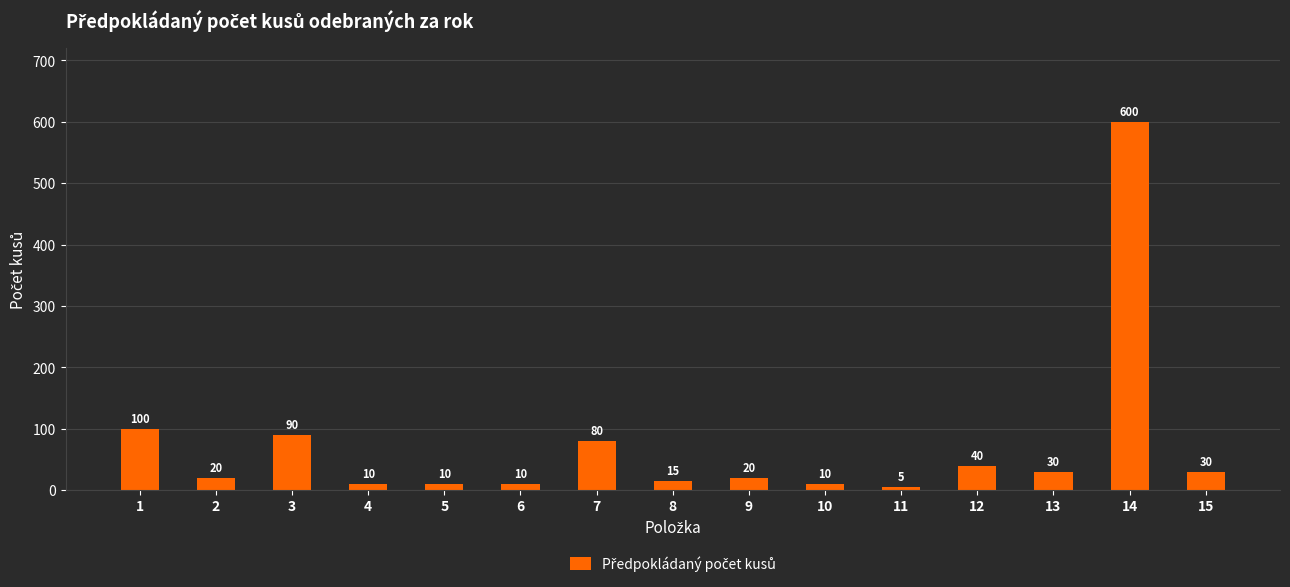

Between 7 and 12, which is larger?

7